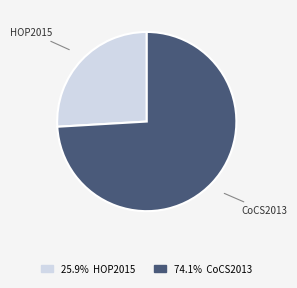

Is there a majority slice in this chart?

Yes